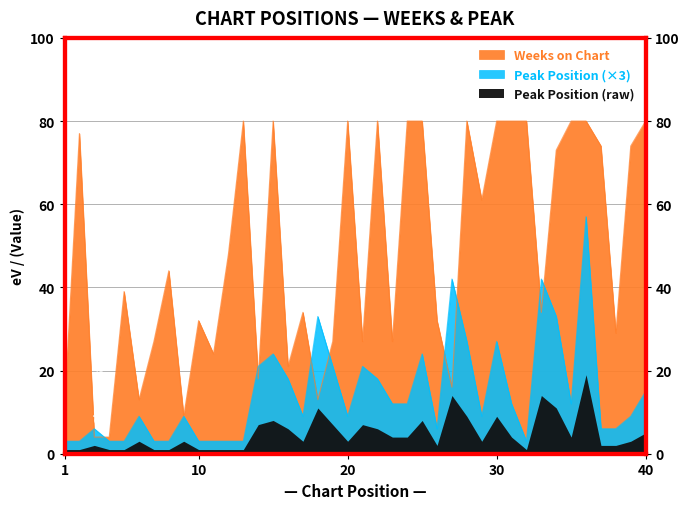

What is the value of the Weeks on Chart point at the 3rd from the left?

4